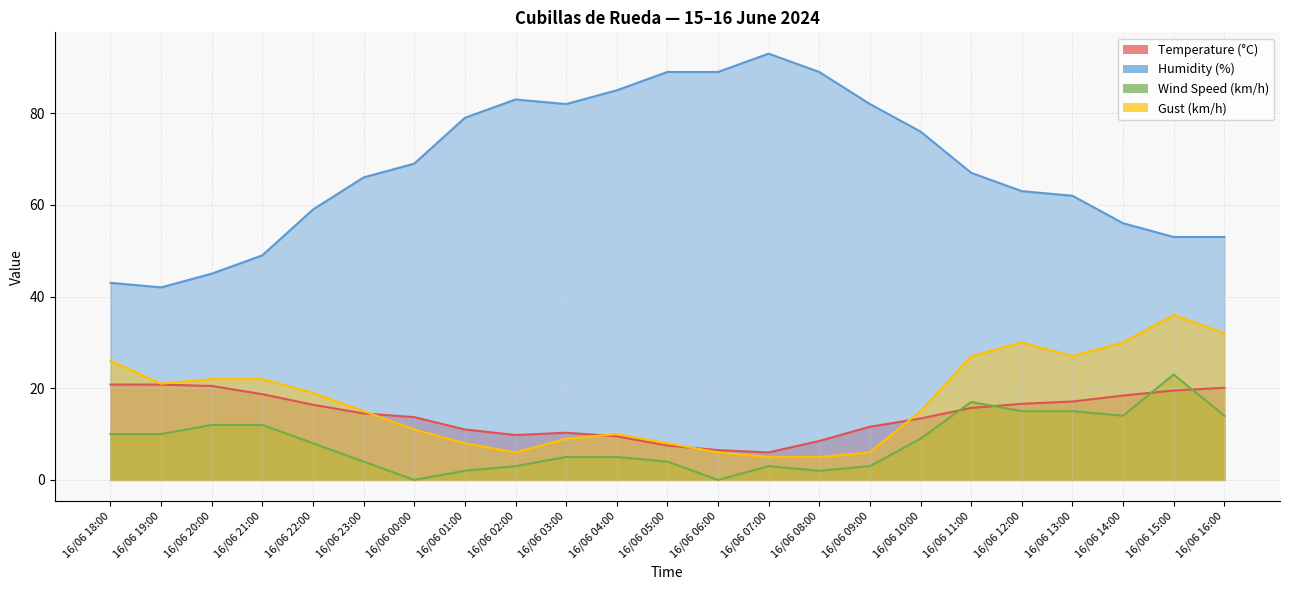

Reading left to right, what are all the values shown in this chart?

Temperature (°C): 16/06 18:00=20.8	16/06 19:00=20.8	16/06 20:00=20.5	16/06 21:00=18.7	16/06 22:00=16.4	16/06 23:00=14.5	16/06 00:00=13.7	16/06 01:00=11.0	16/06 02:00=9.8	16/06 03:00=10.3	16/06 04:00=9.5	16/06 05:00=7.5	16/06 06:00=6.5	16/06 07:00=6.0	16/06 08:00=8.5	16/06 09:00=11.6	16/06 10:00=13.4	16/06 11:00=15.7	16/06 12:00=16.6	16/06 13:00=17.1	16/06 14:00=18.4	16/06 15:00=19.5	16/06 16:00=20.1
Humidity (%): 16/06 18:00=43.0	16/06 19:00=42.0	16/06 20:00=45.0	16/06 21:00=49.0	16/06 22:00=59.0	16/06 23:00=66.0	16/06 00:00=69.0	16/06 01:00=79.0	16/06 02:00=83.0	16/06 03:00=82.0	16/06 04:00=85.0	16/06 05:00=89.0	16/06 06:00=89.0	16/06 07:00=93.0	16/06 08:00=89.0	16/06 09:00=82.0	16/06 10:00=76.0	16/06 11:00=67.0	16/06 12:00=63.0	16/06 13:00=62.0	16/06 14:00=56.0	16/06 15:00=53.0	16/06 16:00=53.0
Wind Speed (km/h): 16/06 18:00=10.0	16/06 19:00=10.0	16/06 20:00=12.0	16/06 21:00=12.0	16/06 22:00=8.0	16/06 23:00=4.0	16/06 00:00=0.0	16/06 01:00=2.0	16/06 02:00=3.0	16/06 03:00=5.0	16/06 04:00=5.0	16/06 05:00=4.0	16/06 06:00=0.0	16/06 07:00=3.0	16/06 08:00=2.0	16/06 09:00=3.0	16/06 10:00=9.0	16/06 11:00=17.0	16/06 12:00=15.0	16/06 13:00=15.0	16/06 14:00=14.0	16/06 15:00=23.0	16/06 16:00=14.0
Gust (km/h): 16/06 18:00=26.0	16/06 19:00=21.0	16/06 20:00=22.0	16/06 21:00=22.0	16/06 22:00=19.0	16/06 23:00=15.0	16/06 00:00=11.0	16/06 01:00=8.0	16/06 02:00=6.0	16/06 03:00=9.0	16/06 04:00=10.0	16/06 05:00=8.0	16/06 06:00=6.0	16/06 07:00=5.0	16/06 08:00=5.0	16/06 09:00=6.0	16/06 10:00=15.0	16/06 11:00=27.0	16/06 12:00=30.0	16/06 13:00=27.0	16/06 14:00=30.0	16/06 15:00=36.0	16/06 16:00=32.0